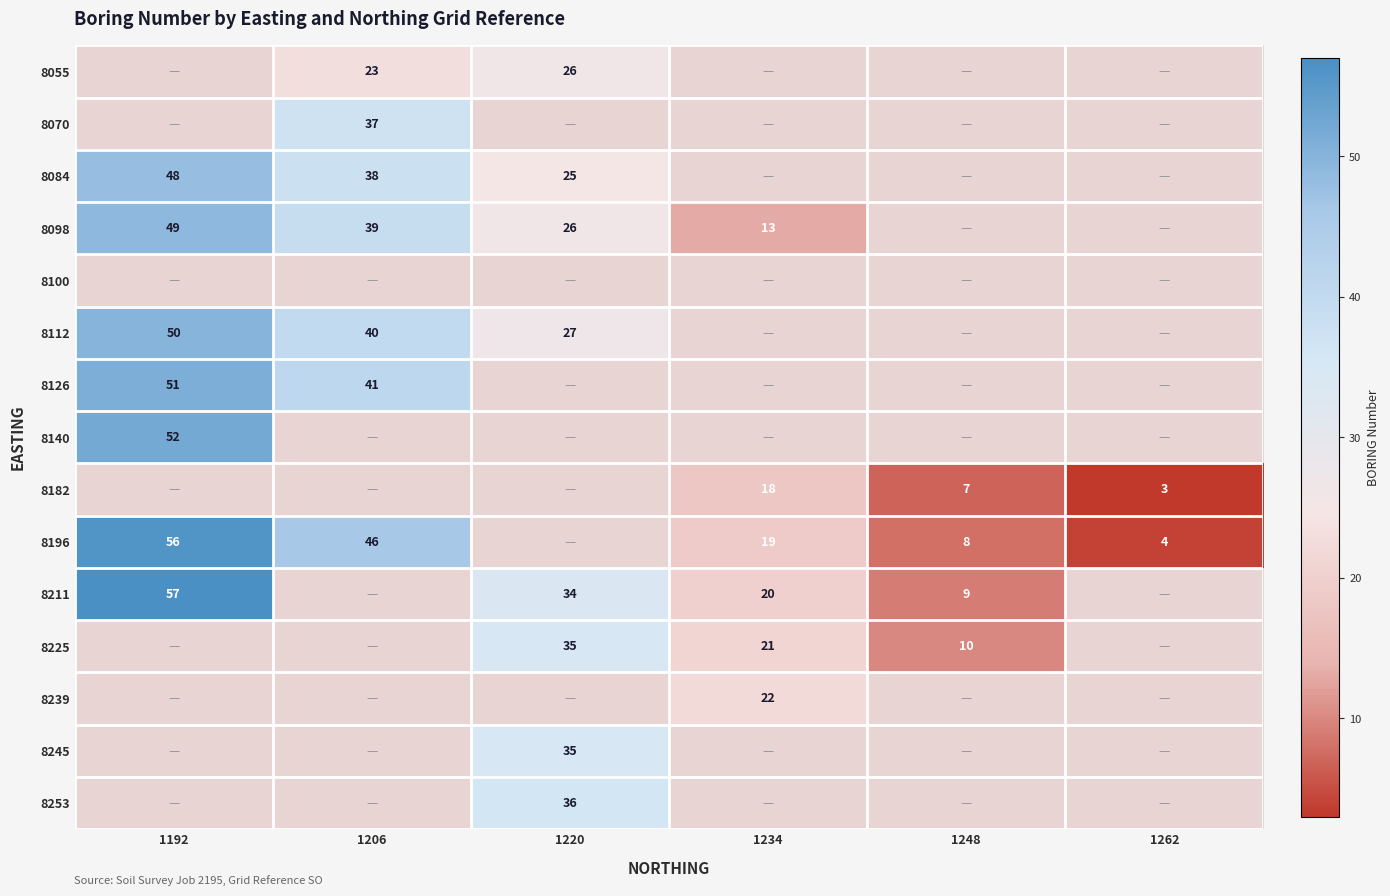

Is it true that 8084 equals 11 at 1220?

False